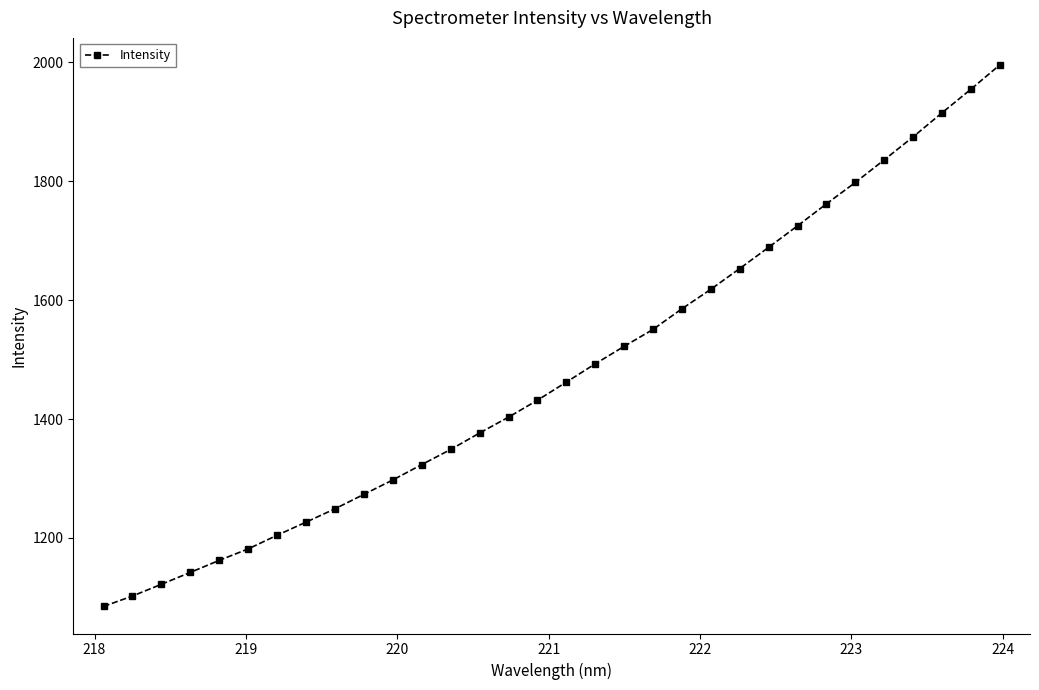

True or false: there are more than 0 points higher than both neighbors.

False